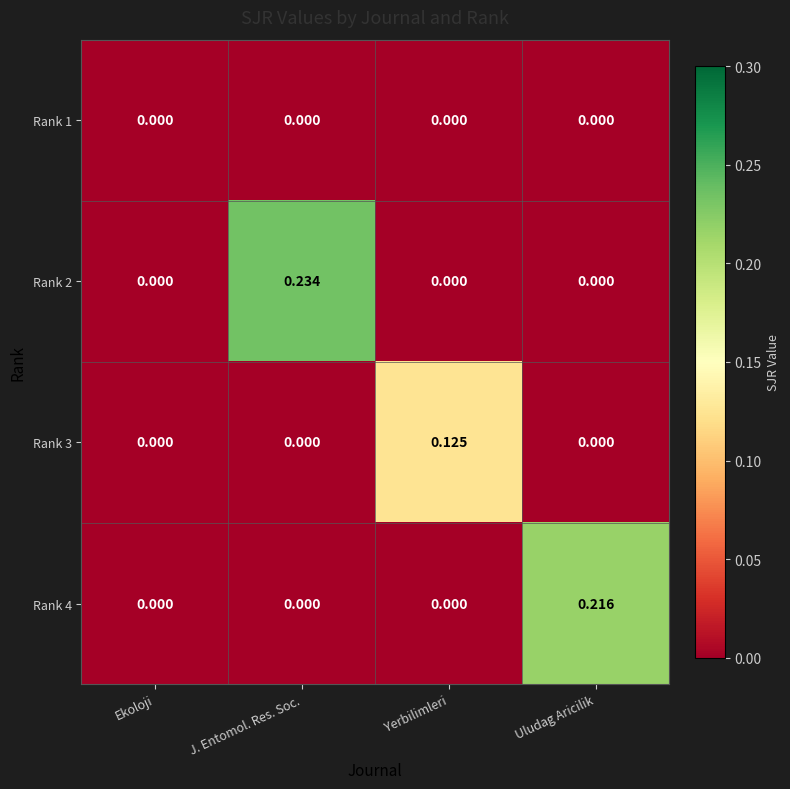

At which category is the sum across all series the highest?

J. Entomol. Res. Soc.